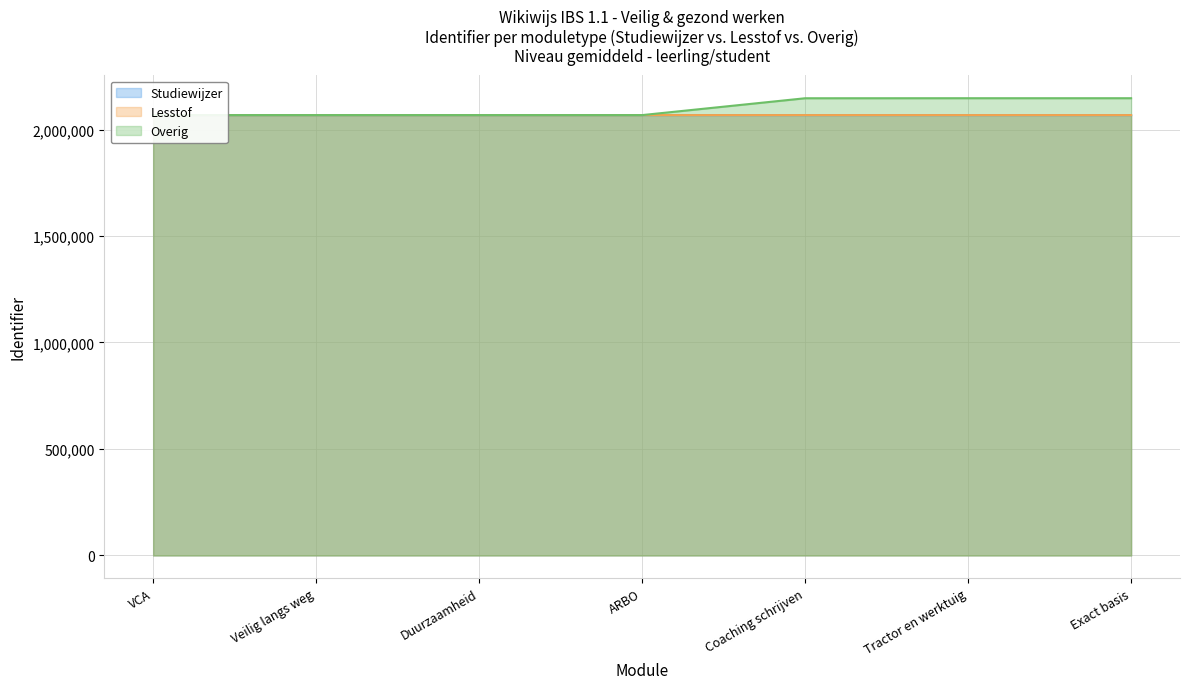

Count the number of data series in this chart.

3